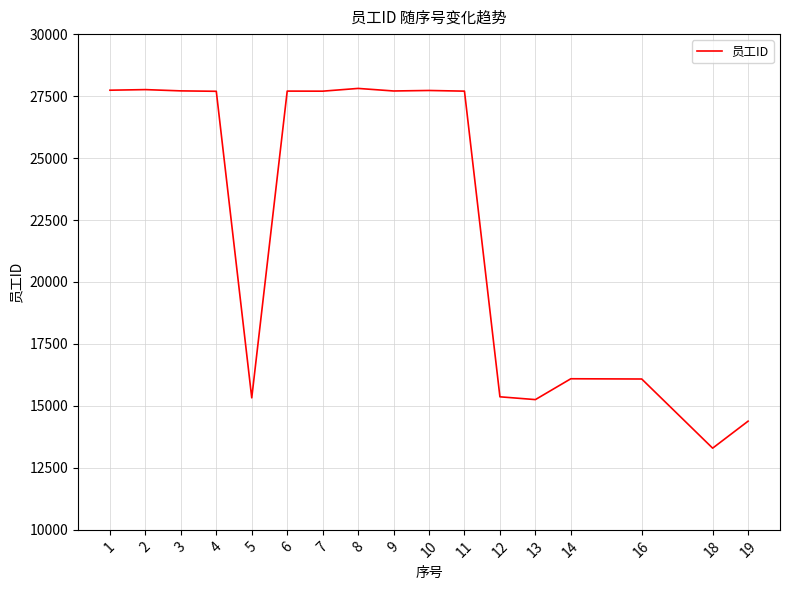

Is it true that the value at 1 is 48158?

False